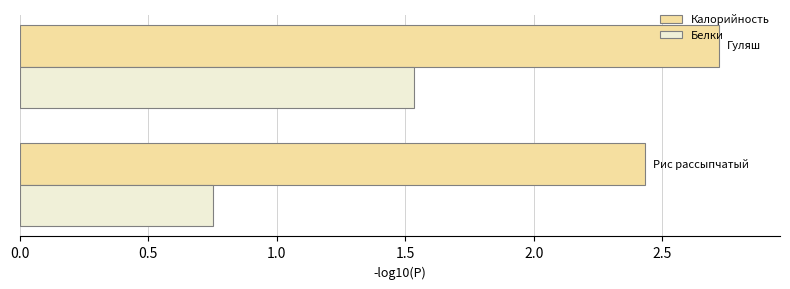

Which series has the widest spread of values?

Белки